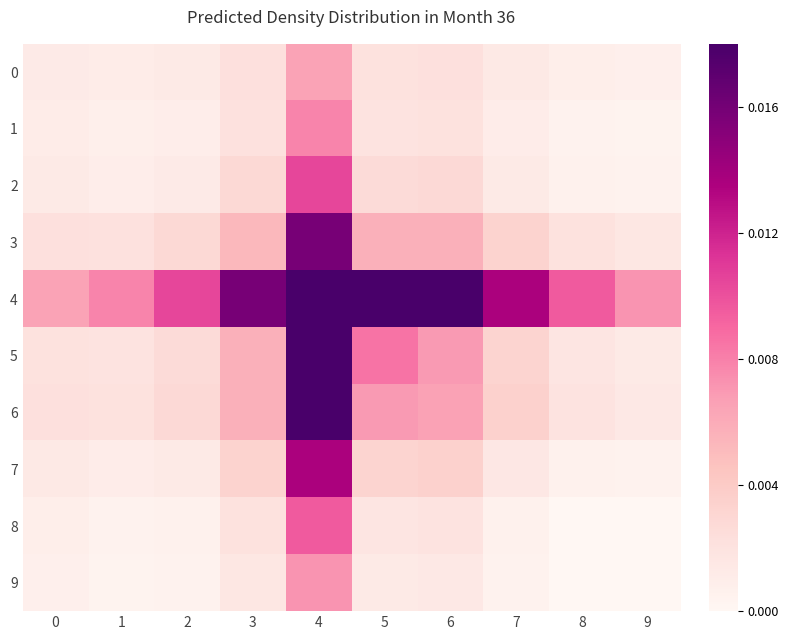

Reading right to left, what are all the values shown in this chart?

0: 9=0.0	8=0.0	7=0.0	6=0.0	5=0.0	4=0.0	3=0.0	2=0.0	1=0.0	0=0.0
1: 9=0.0	8=0.0	7=0.0	6=0.0	5=0.0	4=0.0	3=0.0	2=0.0	1=0.0	0=0.0
2: 9=0.0	8=0.0	7=0.0	6=0.0	5=0.0	4=0.0	3=0.0	2=0.0	1=0.0	0=0.0
3: 9=0.0	8=0.0	7=0.0	6=0.0	5=0.0	4=0.0	3=0.0	2=0.0	1=0.0	0=0.0
4: 9=0.0	8=0.0	7=0.0	6=0.0	5=0.0	4=0.0	3=0.0	2=0.0	1=0.0	0=0.0
5: 9=0.0	8=0.0	7=0.0	6=0.0	5=0.0	4=0.0	3=0.0	2=0.0	1=0.0	0=0.0
6: 9=0.0	8=0.0	7=0.0	6=0.0	5=0.0	4=0.0	3=0.0	2=0.0	1=0.0	0=0.0
7: 9=0.0	8=0.0	7=0.0	6=0.0	5=0.0	4=0.0	3=0.0	2=0.0	1=0.0	0=0.0
8: 9=0.0	8=0.0	7=0.0	6=0.0	5=0.0	4=0.0	3=0.0	2=0.0	1=0.0	0=0.0
9: 9=0.0	8=0.0	7=0.0	6=0.0	5=0.0	4=0.0	3=0.0	2=0.0	1=0.0	0=0.0